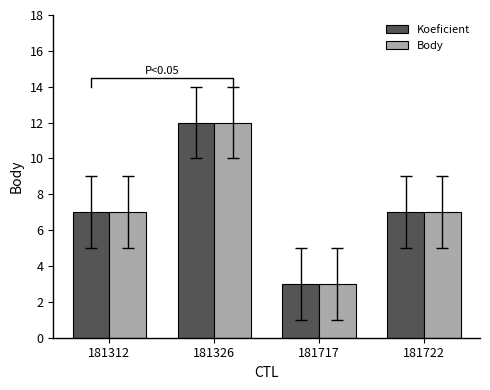

What are all the series names shown in the legend?

Koeficient, Body